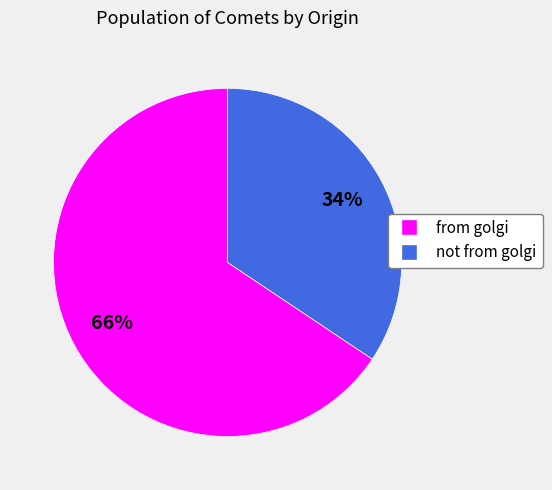

Is it true that not from golgi is 46% of the pie?

False